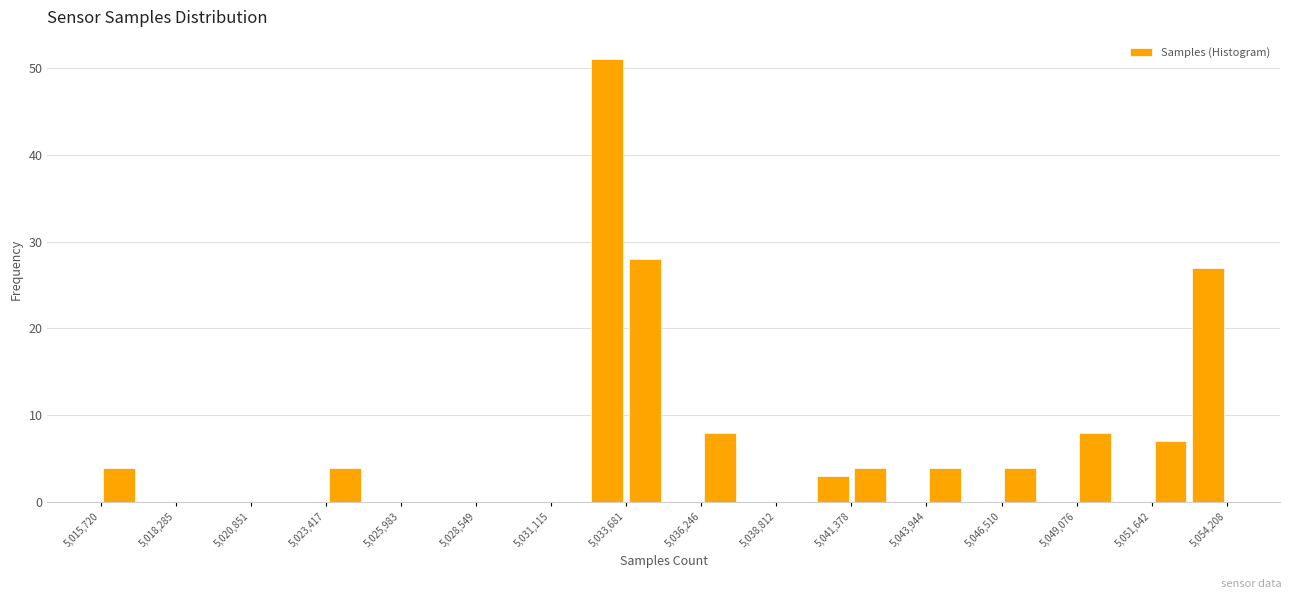

Around what value on the x-axis is the tallest bar? Give the approximate position of its centre, as read against the axis.

5033000